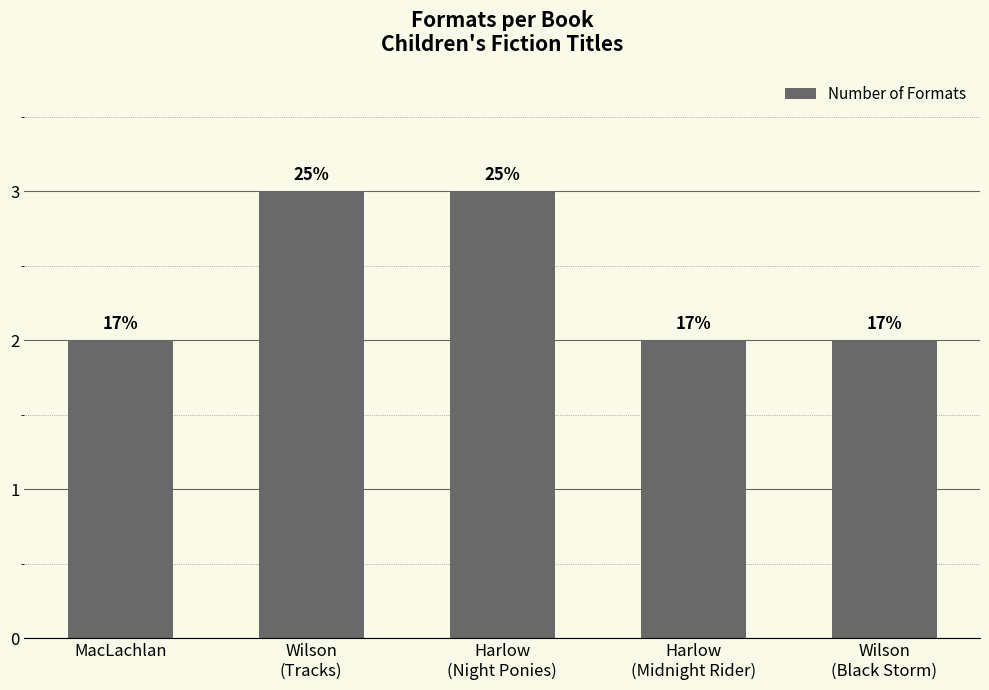

Are the bars horizontal?

No